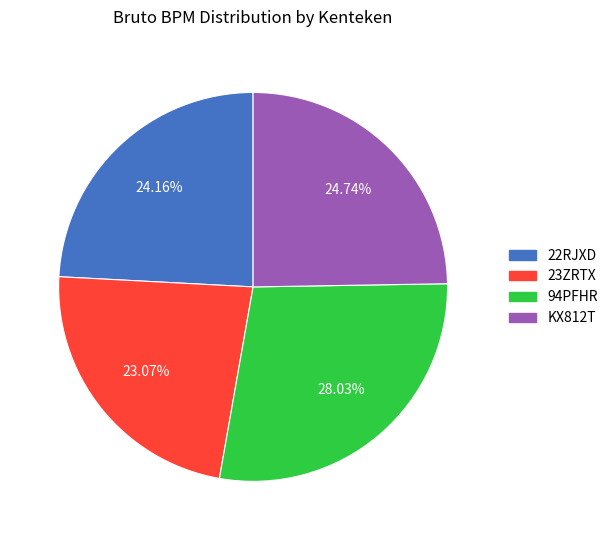

To the nearest percent, what is the difference between the 22RJXD and KX812T slice percentages?

1%